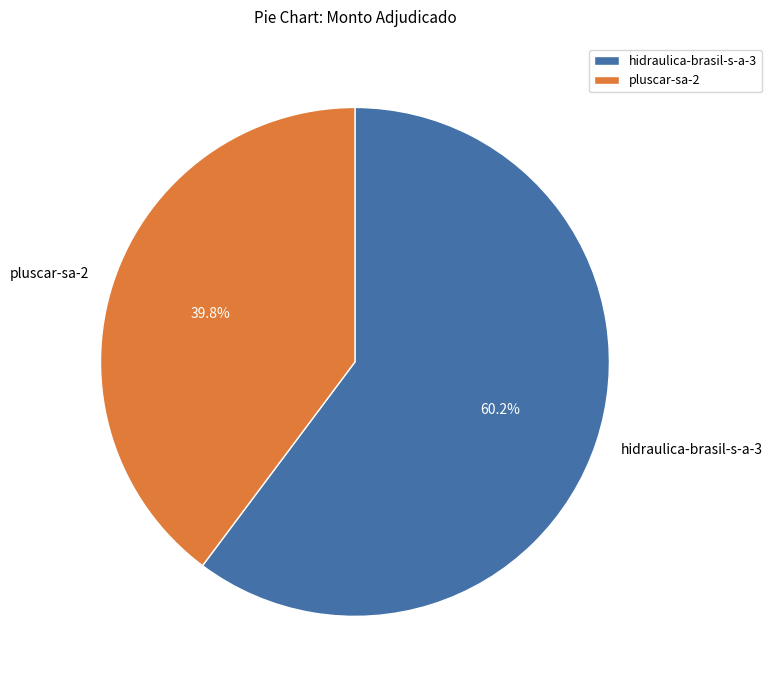

What portion of the pie excludes pluscar-sa-2?

60.2%